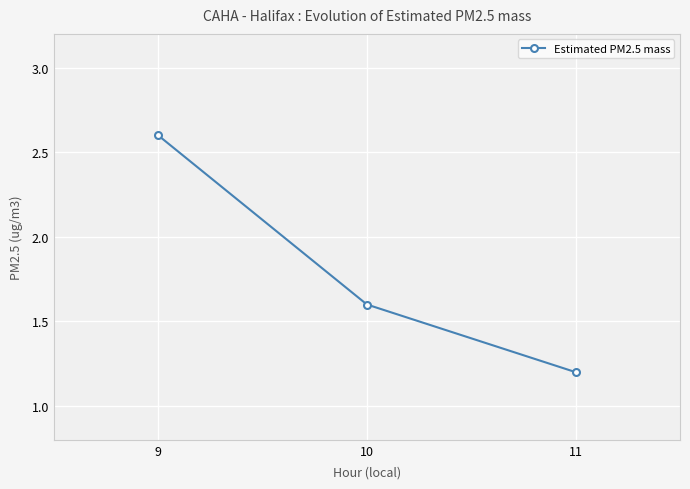

What value does the data have at 9?

2.6